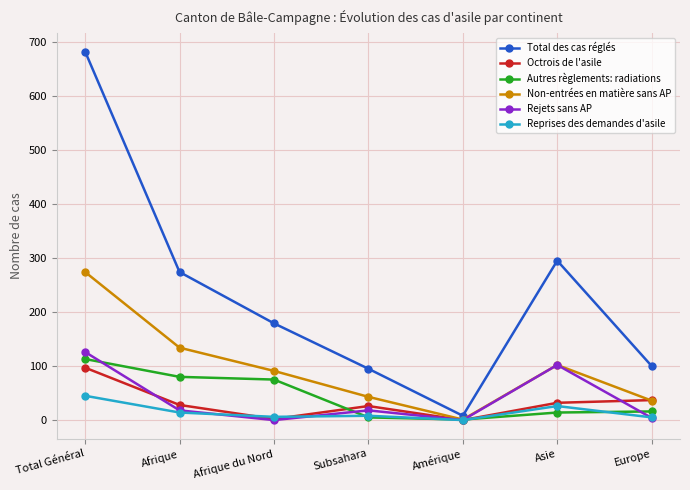

Which series changed the most between Subsahara and Amérique?

Total des cas réglés